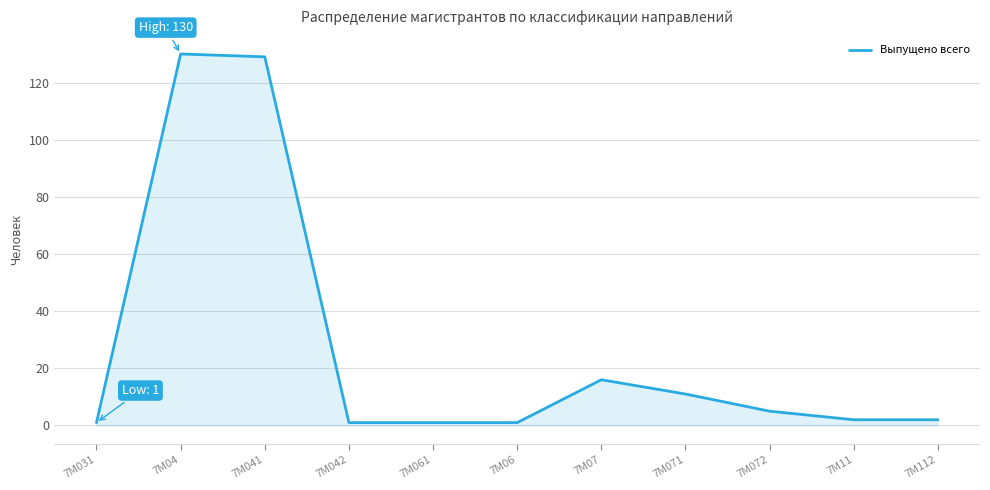

Between 7M041 and 7M072, which is larger?

7M041